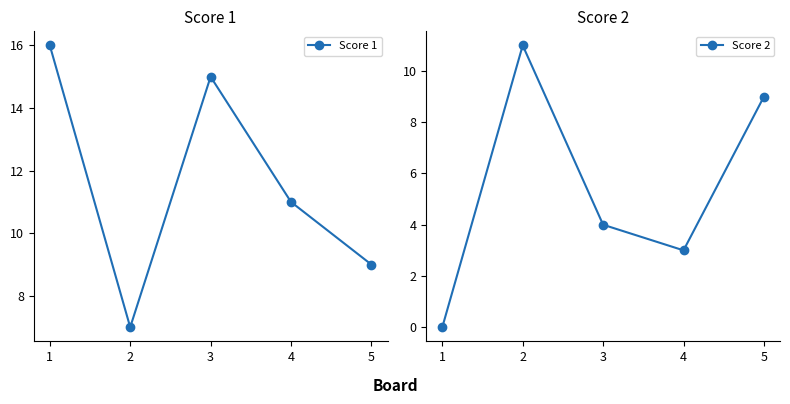

Reading left to right, list all the values displayed in this chart.

Score 1: 1=16	2=7	3=15	4=11	5=9
Score 2: 1=0	2=11	3=4	4=3	5=9